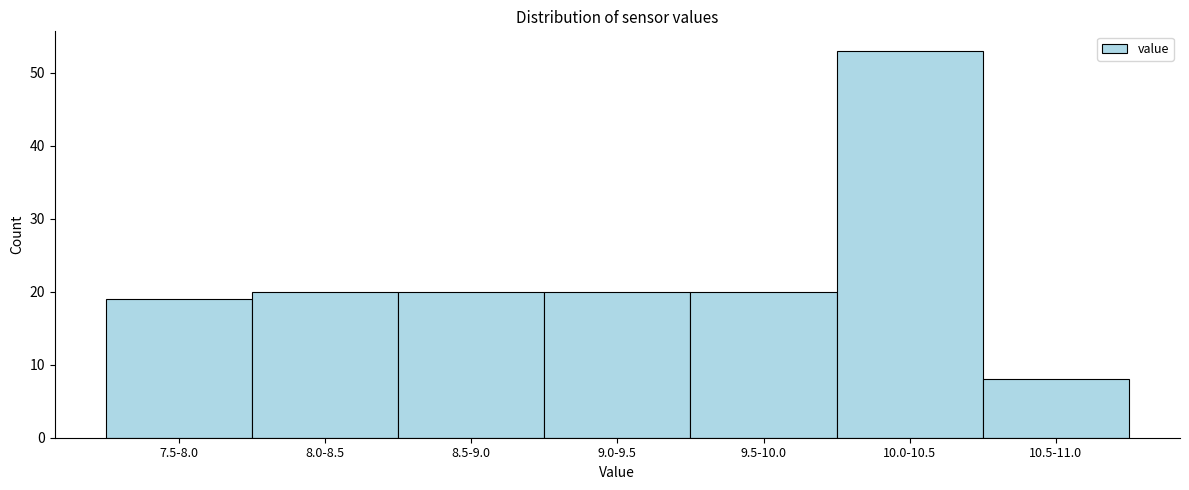

Reading right to left, transcribe all the data shown in this chart.

8	53	20	20	20	20	19